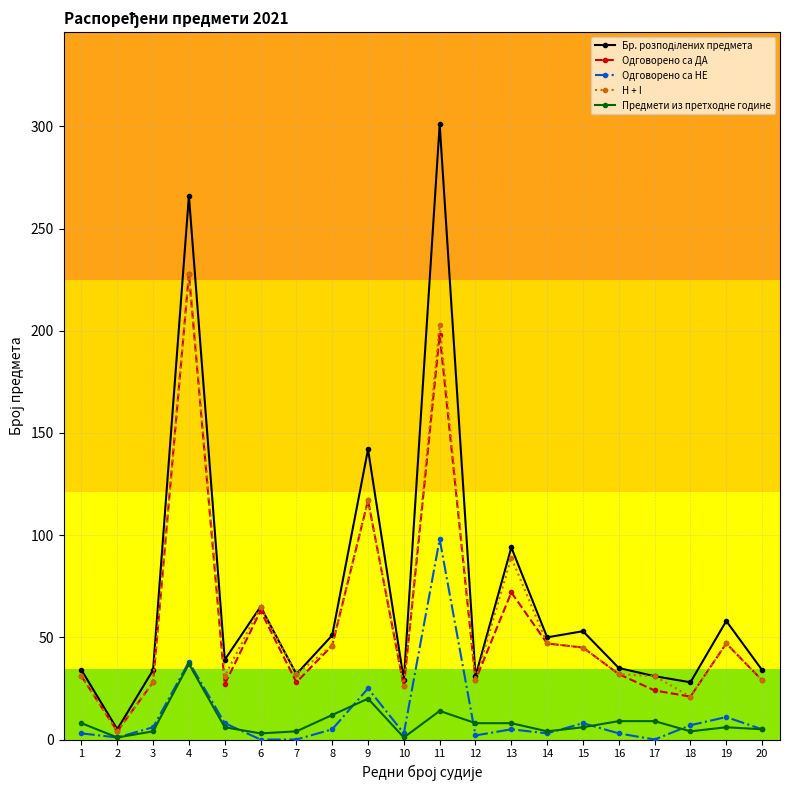

Which label corresponds to the largest value in the chart?

11